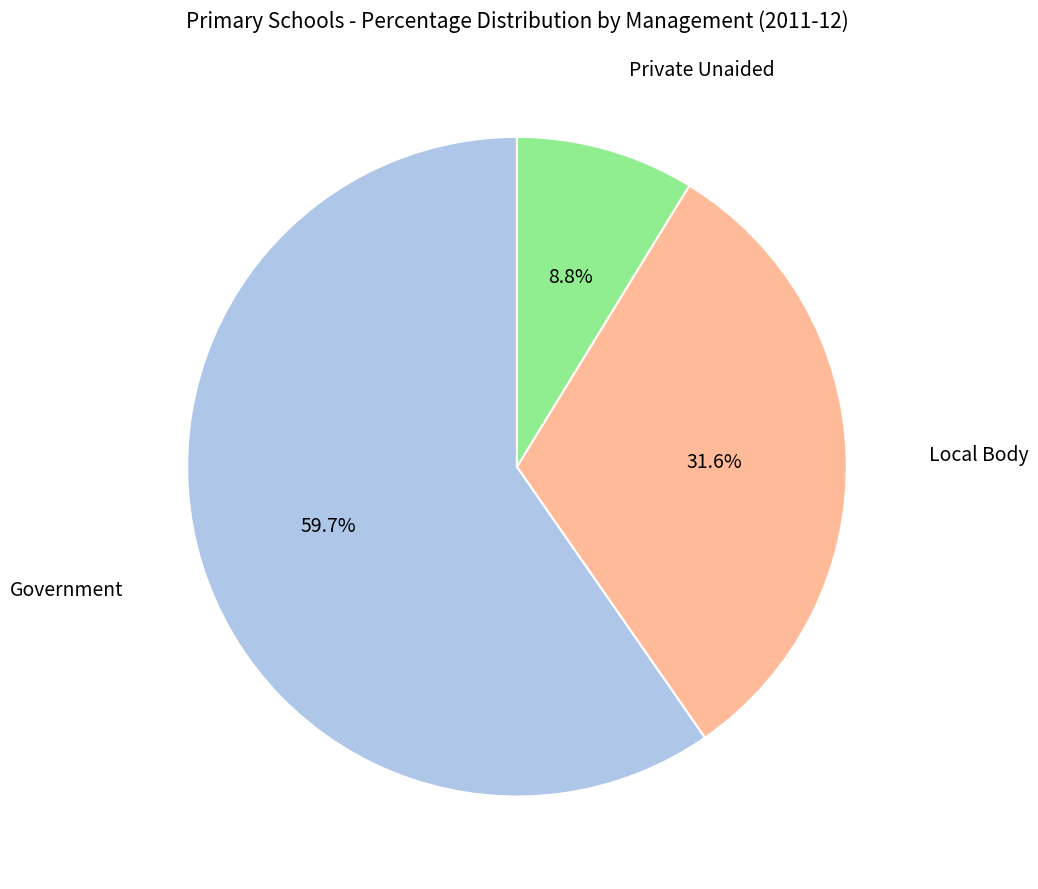

Which slice is the largest?

Government